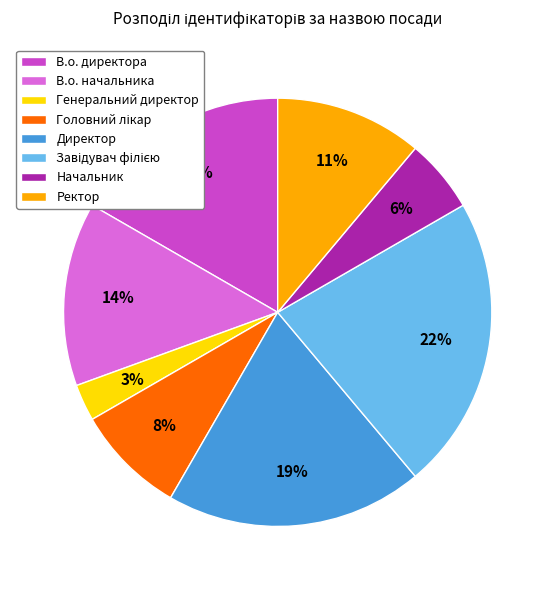

Approximately how many times larger is the value at В.о. директора compared to В.о. начальника?

1.2